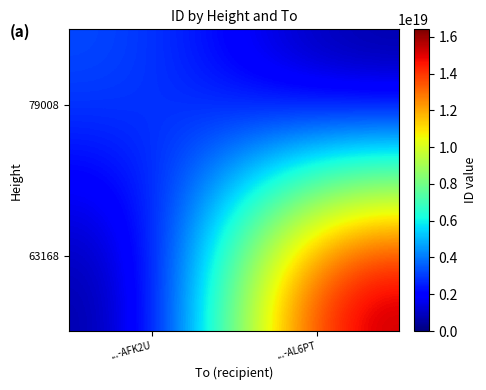

Reading left to right, list all the values displayed in this chart.

79008: ...-AFK2U=3435005794249428480	...-AL6PT=0
63168: ...-AFK2U=0	...-AL6PT=16406013822297174016